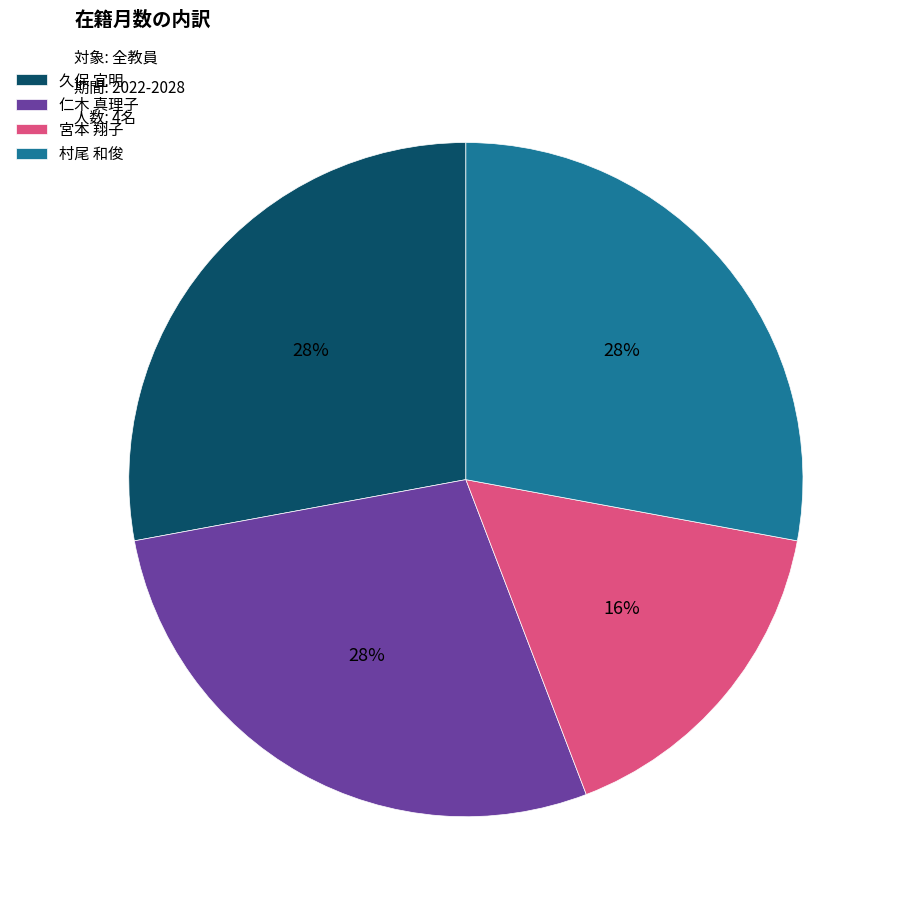

Does any single category account for the majority?

No